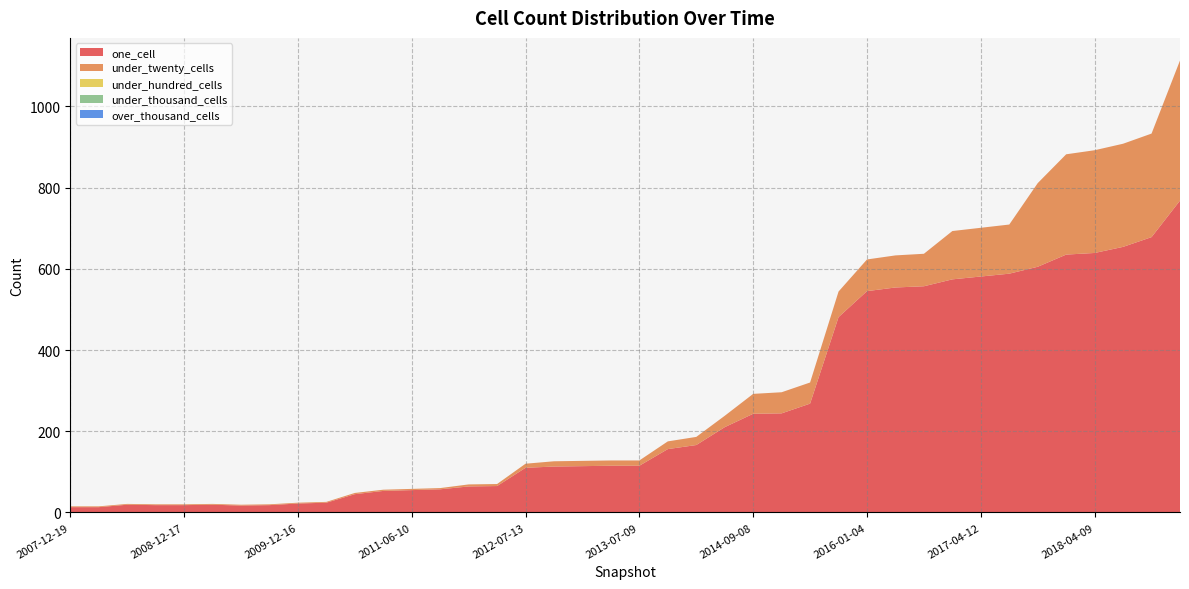

Reading left to right, what are all the values shown in this chart?

one_cell: 2007-12-19=13	2008-04-01=13	2008-06-27=19	2008-10-10=18	2008-12-17=18	2009-04-06=19	2009-06-17=17	2009-09-25=18	2009-12-16=22	2010-04-01=24	2010-07-26=45	2011-02-21=53	2011-06-10=55	2011-09-05=57	2012-01-18=64	2012-03-26=65	2012-07-13=110	2012-10-31=113	2013-02-20=114	2013-05-21=115	2013-07-09=115	2013-09-10=156	2013-12-20=166	2014-03-28=210	2014-09-08=243	2015-01-19=244	2015-04-09=268	2015-07-03=481	2016-01-04=545	2016-04-05=554	2016-07-04=557	2016-10-07=574	2017-04-12=581	2017-07-24=588	2017-10-12=605	2017-12-22=635	2018-04-09=639	2018-07-11=654	2019-01-01=678	2019-07-01=768
under_twenty_cells: 2007-12-19=2	2008-04-01=2	2008-06-27=2	2008-10-10=2	2008-12-17=2	2009-04-06=2	2009-06-17=2	2009-09-25=2	2009-12-16=2	2010-04-01=2	2010-07-26=3	2011-02-21=3	2011-06-10=3	2011-09-05=3	2012-01-18=5	2012-03-26=5	2012-07-13=10	2012-10-31=13	2013-02-20=13	2013-05-21=13	2013-07-09=13	2013-09-10=19	2013-12-20=20	2014-03-28=28	2014-09-08=49	2015-01-19=52	2015-04-09=52	2015-07-03=63	2016-01-04=78	2016-04-05=79	2016-07-04=80	2016-10-07=119	2017-04-12=120	2017-07-24=121	2017-10-12=206	2017-12-22=247	2018-04-09=253	2018-07-11=254	2019-01-01=255	2019-07-01=345
under_hundred_cells: 2007-12-19=0	2008-04-01=0	2008-06-27=0	2008-10-10=0	2008-12-17=0	2009-04-06=0	2009-06-17=0	2009-09-25=0	2009-12-16=0	2010-04-01=0	2010-07-26=0	2011-02-21=0	2011-06-10=0	2011-09-05=0	2012-01-18=0	2012-03-26=0	2012-07-13=0	2012-10-31=0	2013-02-20=0	2013-05-21=0	2013-07-09=0	2013-09-10=0	2013-12-20=0	2014-03-28=0	2014-09-08=0	2015-01-19=0	2015-04-09=0	2015-07-03=0	2016-01-04=0	2016-04-05=0	2016-07-04=0	2016-10-07=0	2017-04-12=0	2017-07-24=0	2017-10-12=0	2017-12-22=0	2018-04-09=0	2018-07-11=0	2019-01-01=0	2019-07-01=0
under_thousand_cells: 2007-12-19=0	2008-04-01=0	2008-06-27=0	2008-10-10=0	2008-12-17=0	2009-04-06=0	2009-06-17=0	2009-09-25=0	2009-12-16=0	2010-04-01=0	2010-07-26=0	2011-02-21=0	2011-06-10=0	2011-09-05=0	2012-01-18=0	2012-03-26=0	2012-07-13=0	2012-10-31=0	2013-02-20=0	2013-05-21=0	2013-07-09=0	2013-09-10=0	2013-12-20=0	2014-03-28=0	2014-09-08=0	2015-01-19=0	2015-04-09=0	2015-07-03=0	2016-01-04=0	2016-04-05=0	2016-07-04=0	2016-10-07=0	2017-04-12=0	2017-07-24=0	2017-10-12=0	2017-12-22=0	2018-04-09=0	2018-07-11=0	2019-01-01=0	2019-07-01=0
over_thousand_cells: 2007-12-19=0	2008-04-01=0	2008-06-27=0	2008-10-10=0	2008-12-17=0	2009-04-06=0	2009-06-17=0	2009-09-25=0	2009-12-16=0	2010-04-01=0	2010-07-26=0	2011-02-21=0	2011-06-10=0	2011-09-05=0	2012-01-18=0	2012-03-26=0	2012-07-13=0	2012-10-31=0	2013-02-20=0	2013-05-21=0	2013-07-09=0	2013-09-10=0	2013-12-20=0	2014-03-28=0	2014-09-08=0	2015-01-19=0	2015-04-09=0	2015-07-03=0	2016-01-04=0	2016-04-05=0	2016-07-04=0	2016-10-07=0	2017-04-12=0	2017-07-24=0	2017-10-12=0	2017-12-22=0	2018-04-09=0	2018-07-11=0	2019-01-01=0	2019-07-01=0